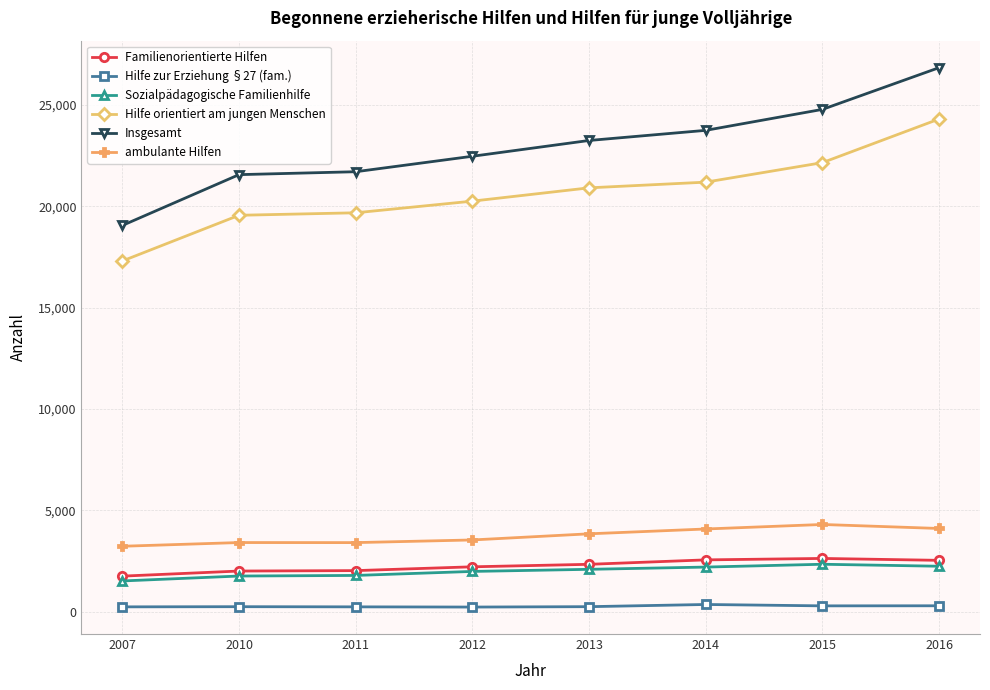

Count the number of categories in the chart.

8